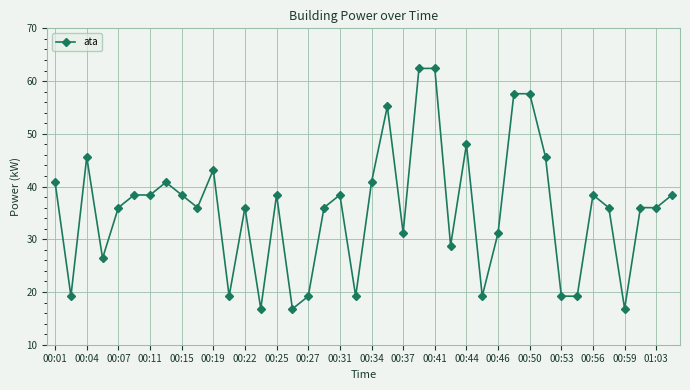

What is the minimum value shown in the chart?

16.8